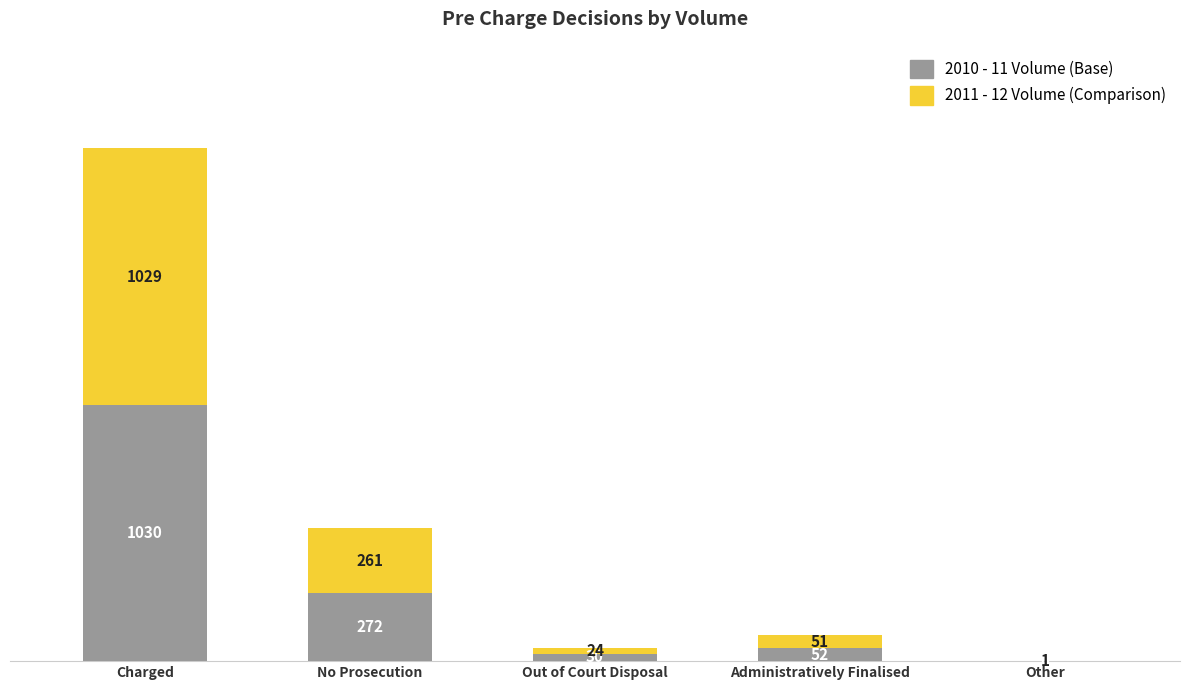

What is the total value across all series at No Prosecution?

533